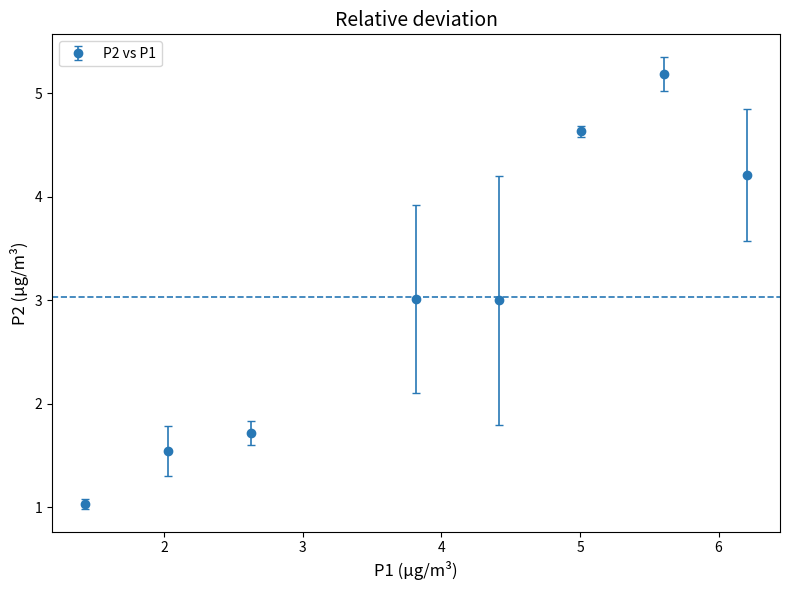

What is the sum of all values?

24.3